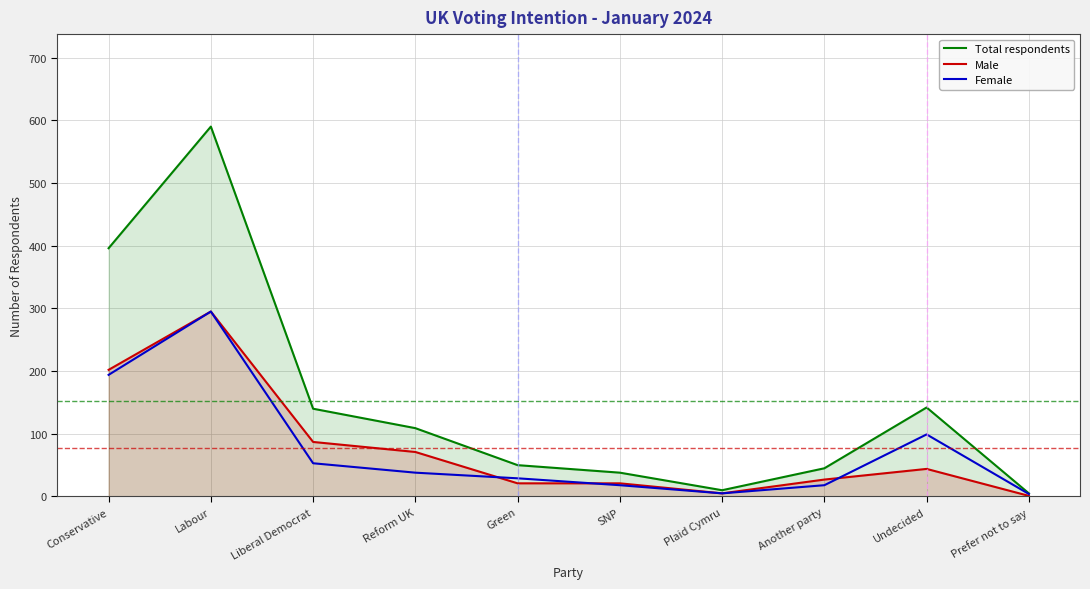

What is the label of the 8th point from the left?

Another party